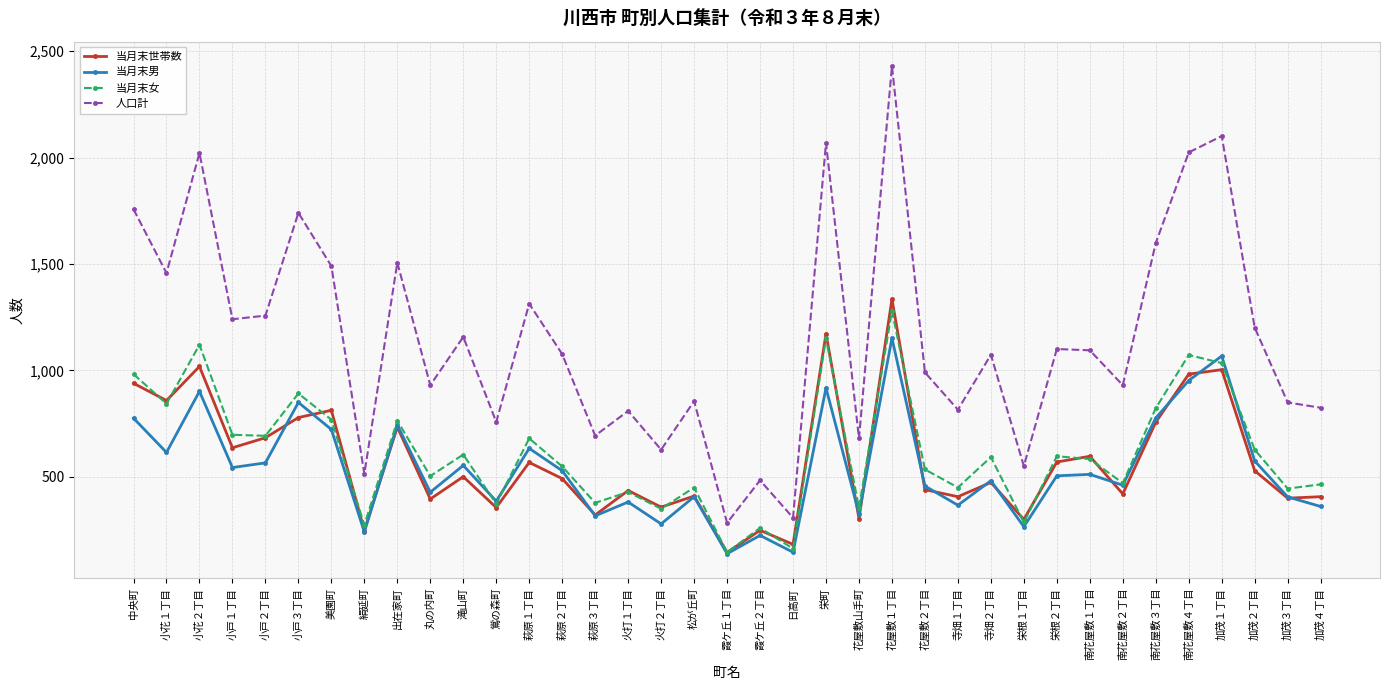

The value of 当月末男 at 中央町 is 775. True or false?

True